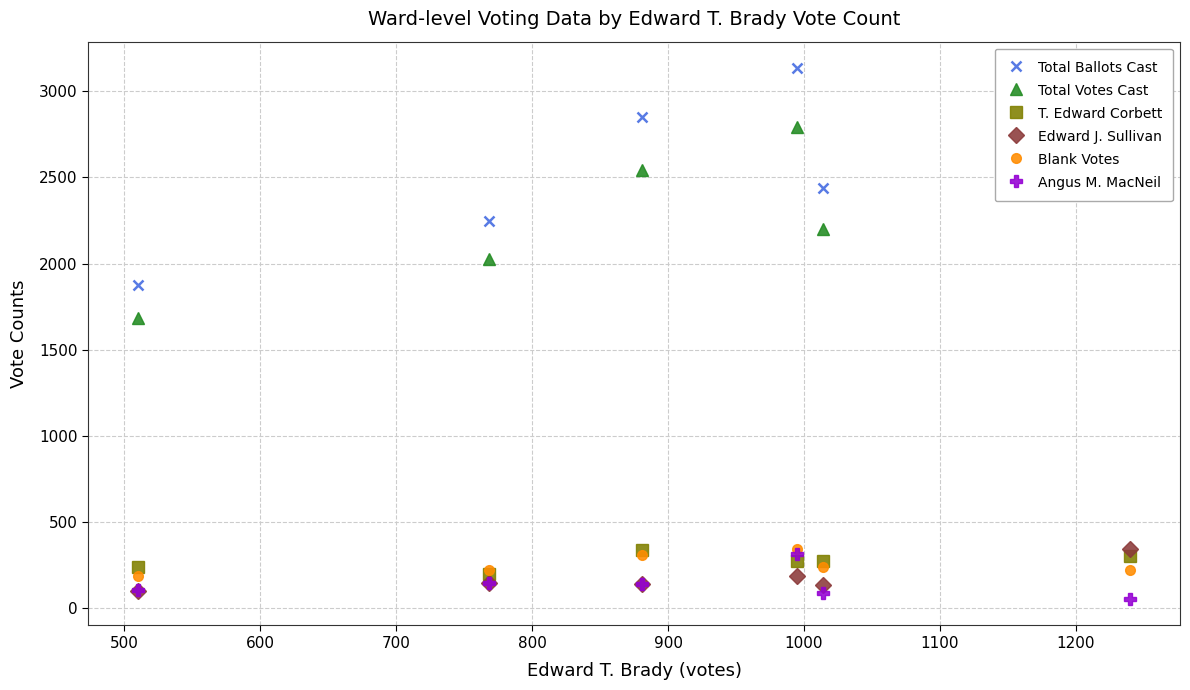

What is the maximum value for Total Ballots Cast?

3134